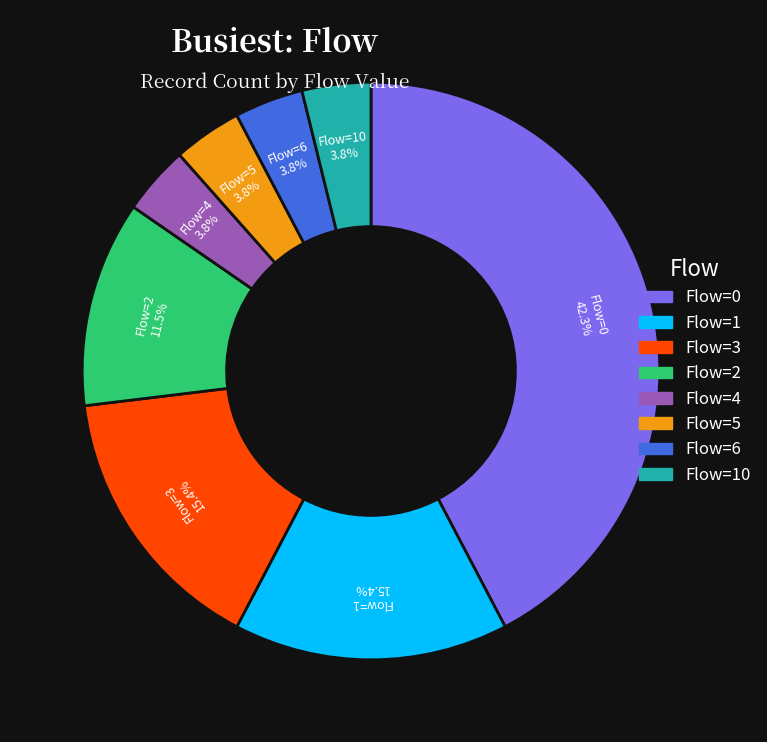

How many slices are in this pie chart?

8